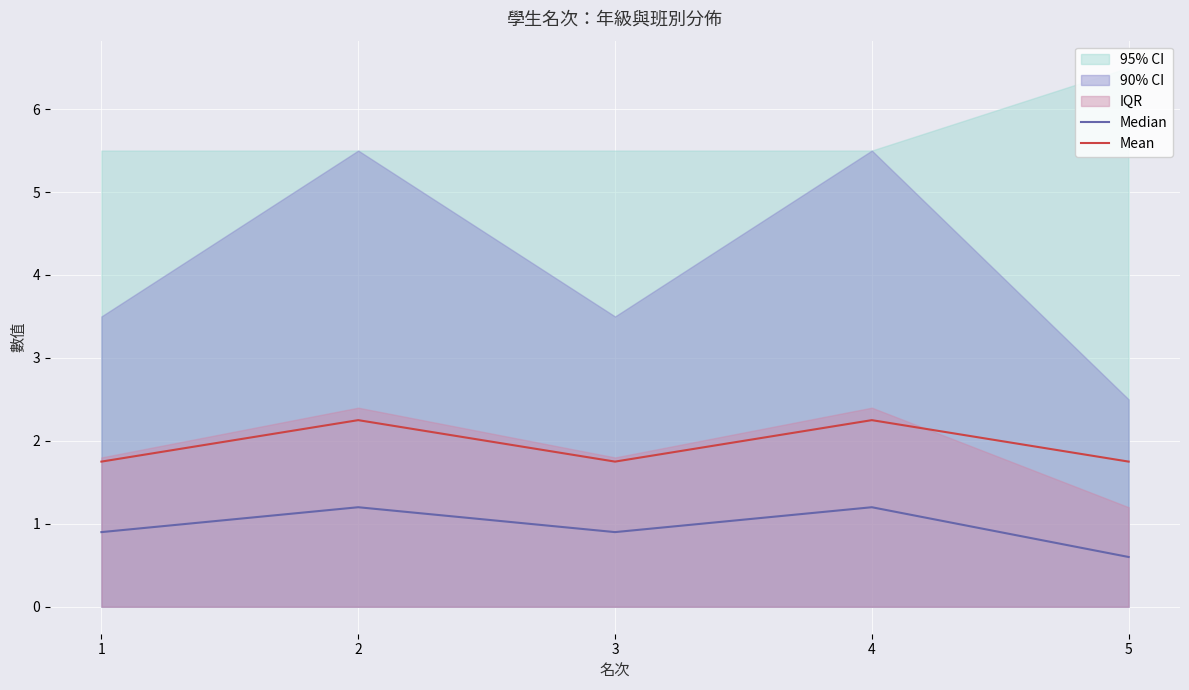

What is the sum of all Mean values?

9.8